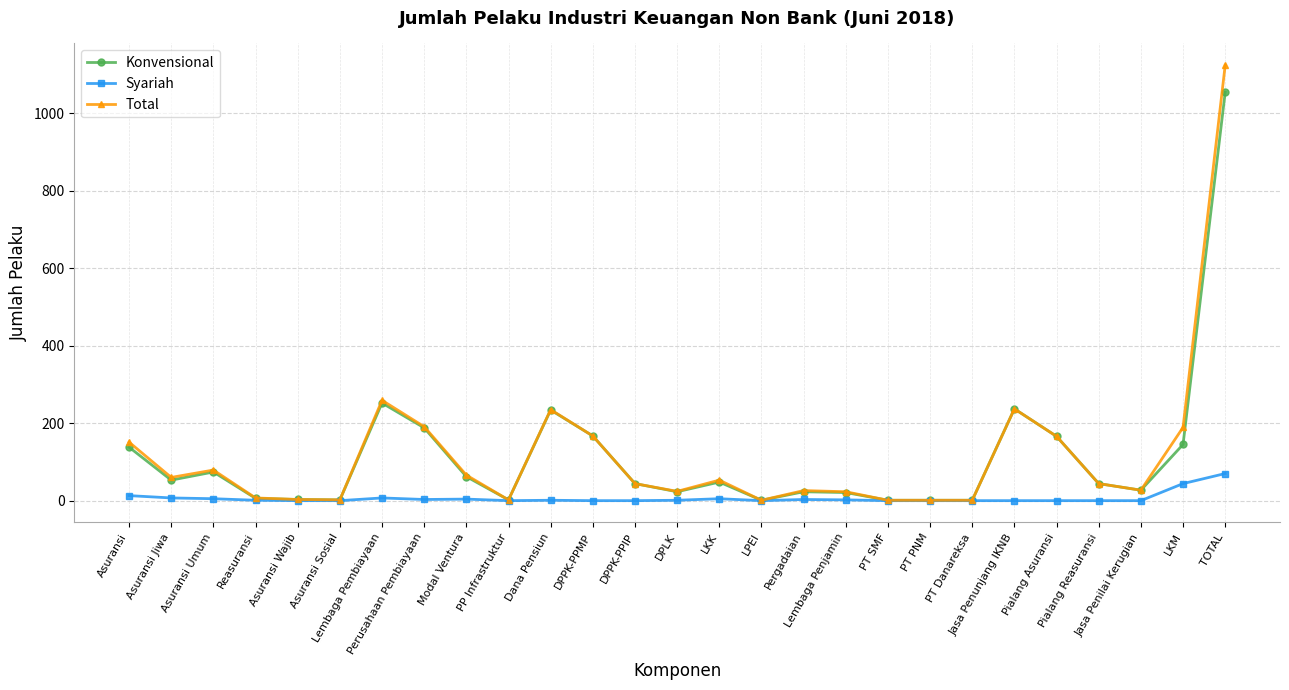

Count the number of categories in the chart.

27